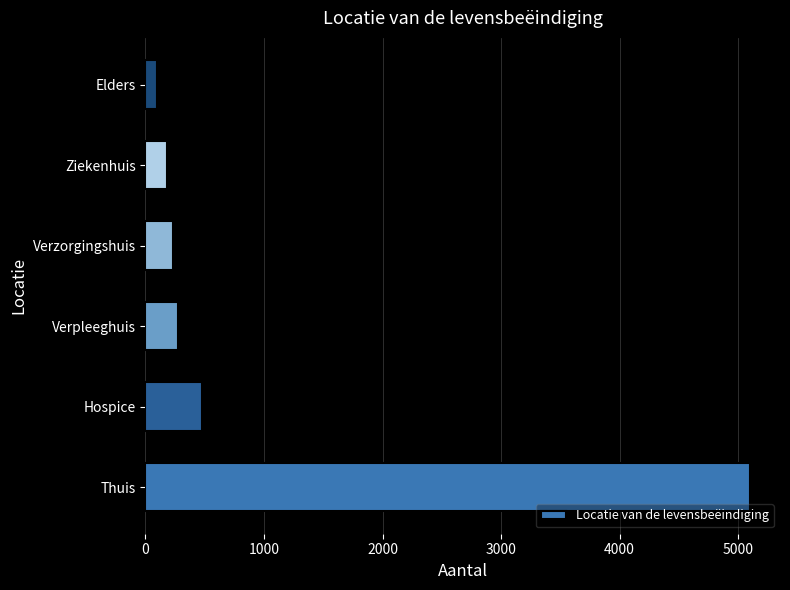

Count the number of categories in the chart.

6